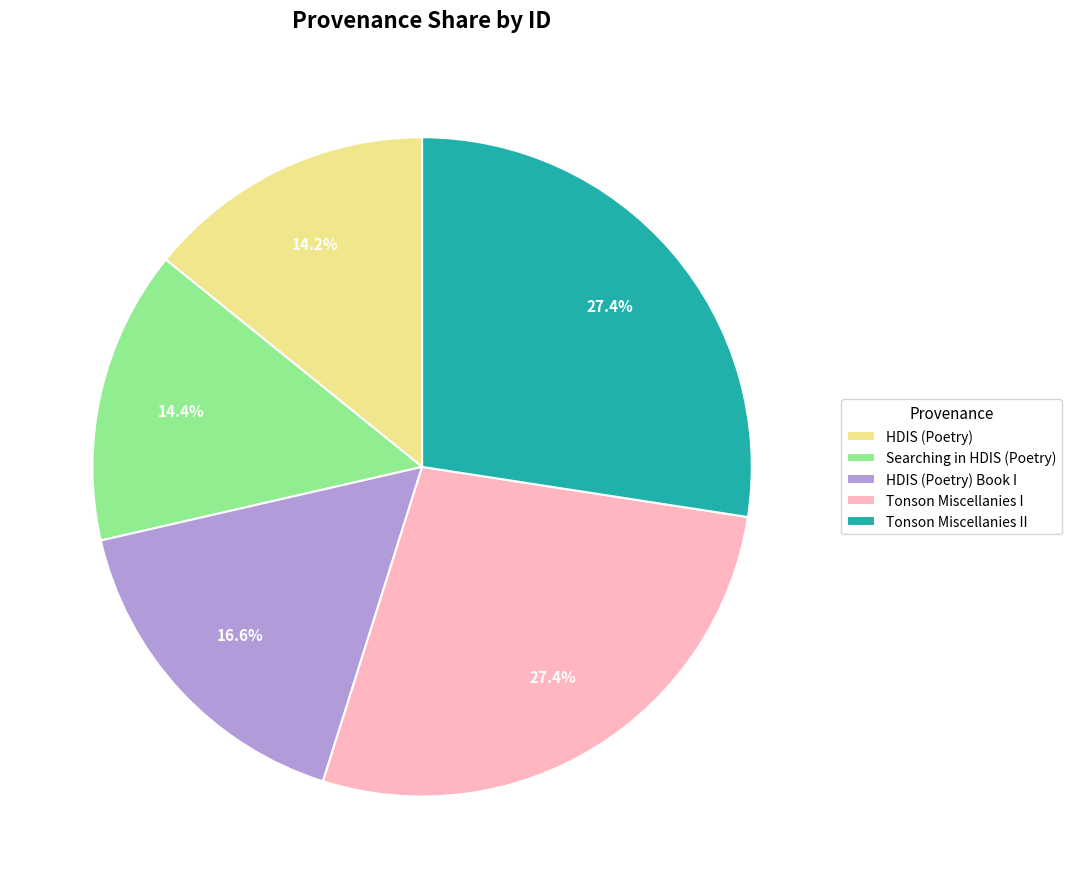

Is the sum of Tonson Miscellanies II and Tonson Miscellanies I greater than half?

Yes